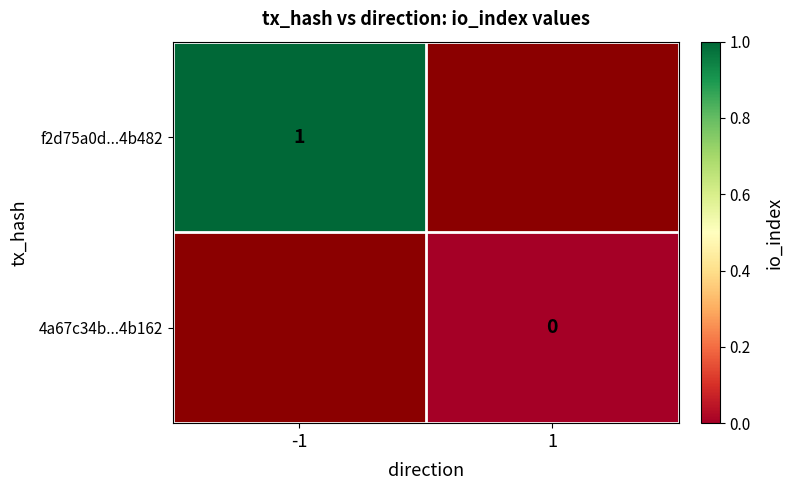

True or false: f2d75a0d...4b482 has a value of 1 at -1.

True